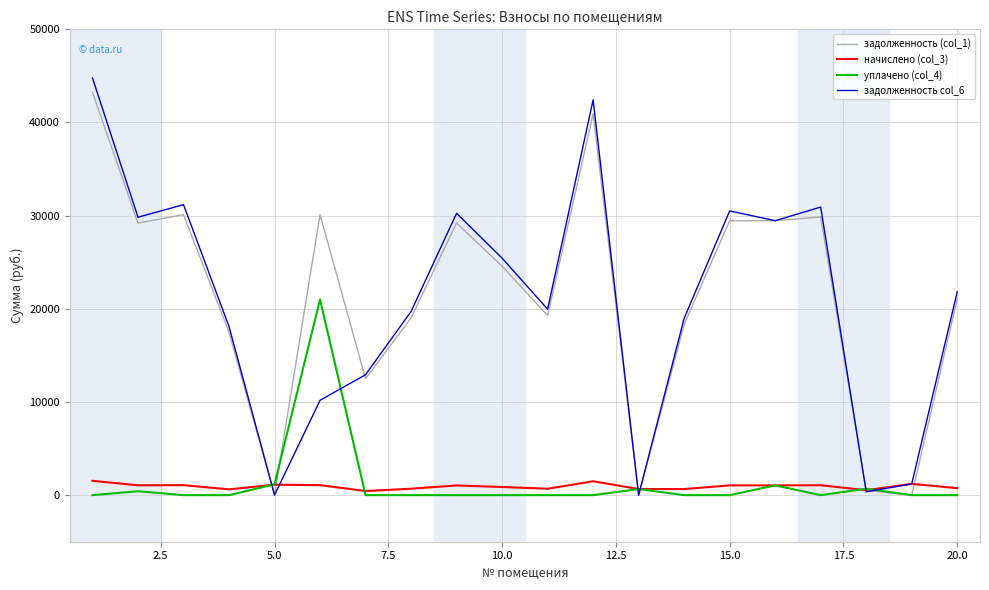

What is the difference between the maximum and second lowest values in the задолженность col_6 series?

44768.4